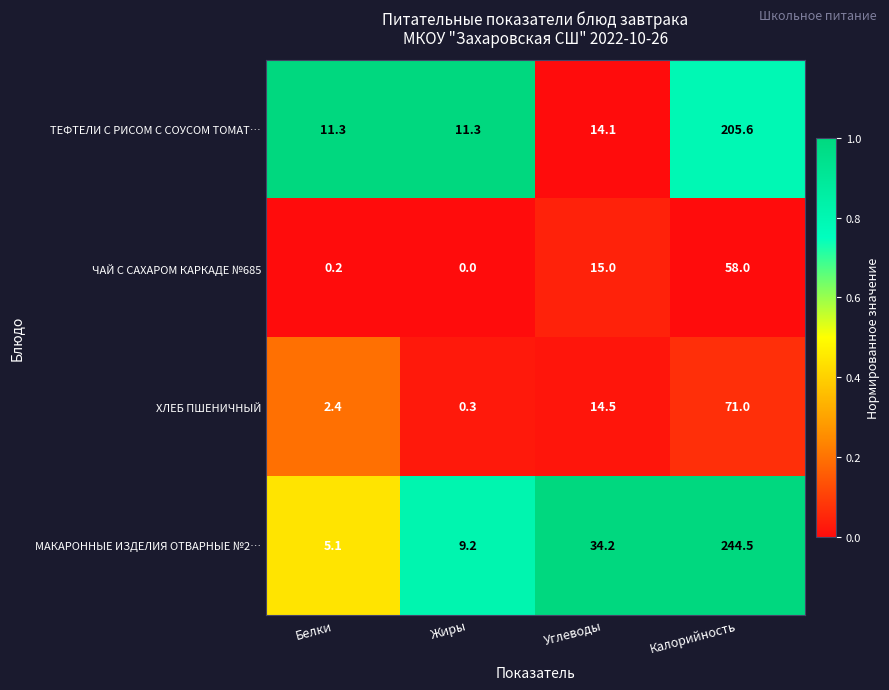

What is the average value of the ЧАЙ С САХАРОМ КАРКАДЕ №685 series?

18.3